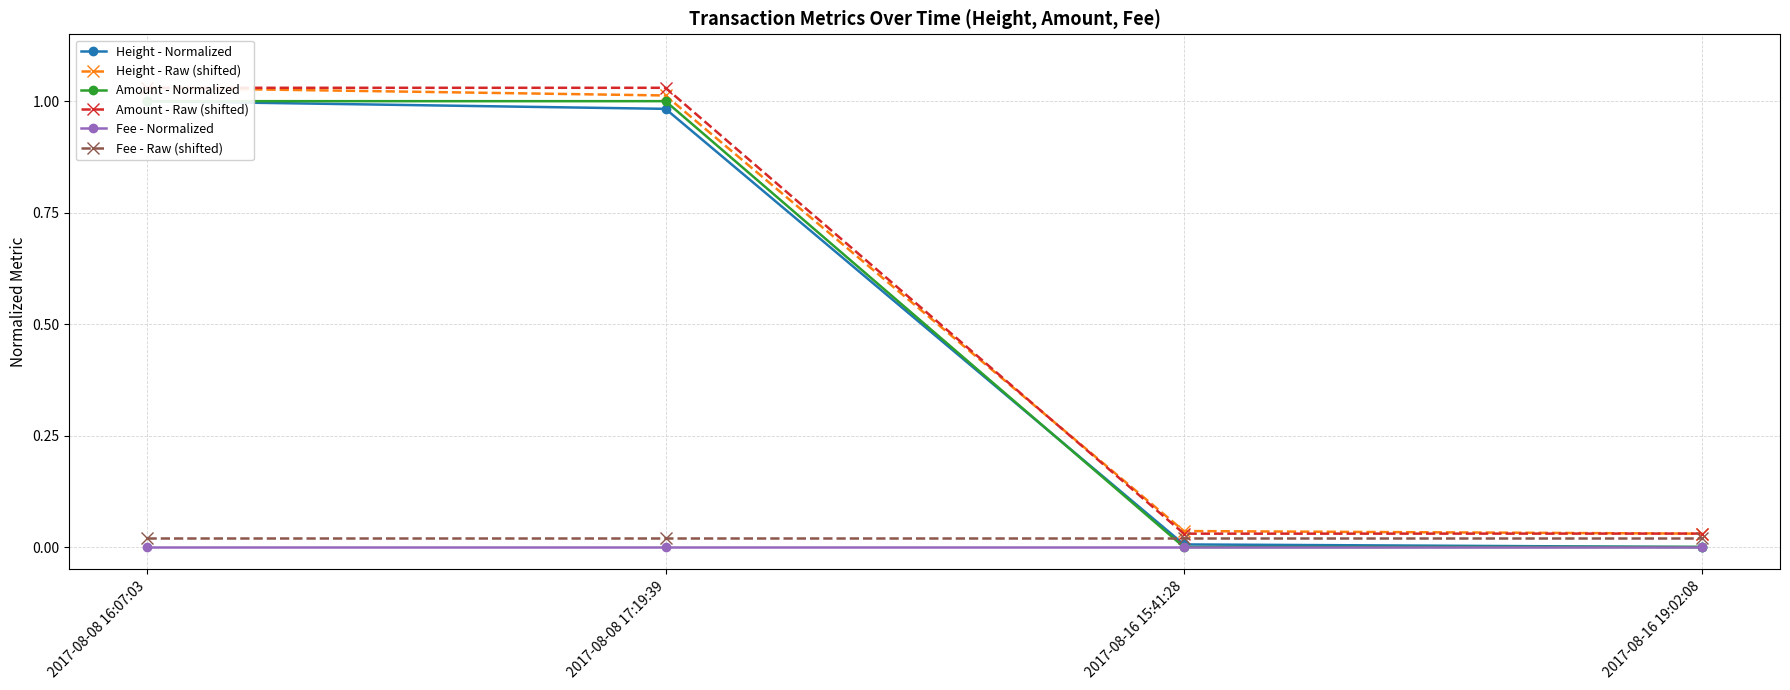

True or false: Fee - Raw (shifted) and Fee - Normalized intersect in this chart.

False